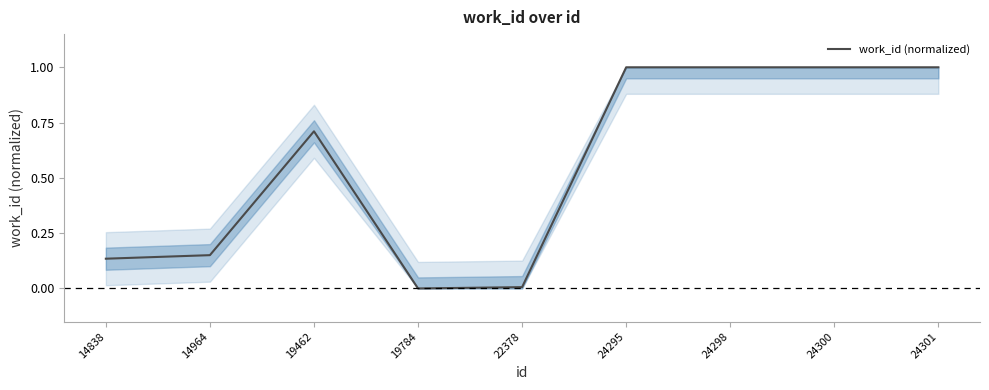

The chart shows a value of 0.6 at 24298. True or false?

False